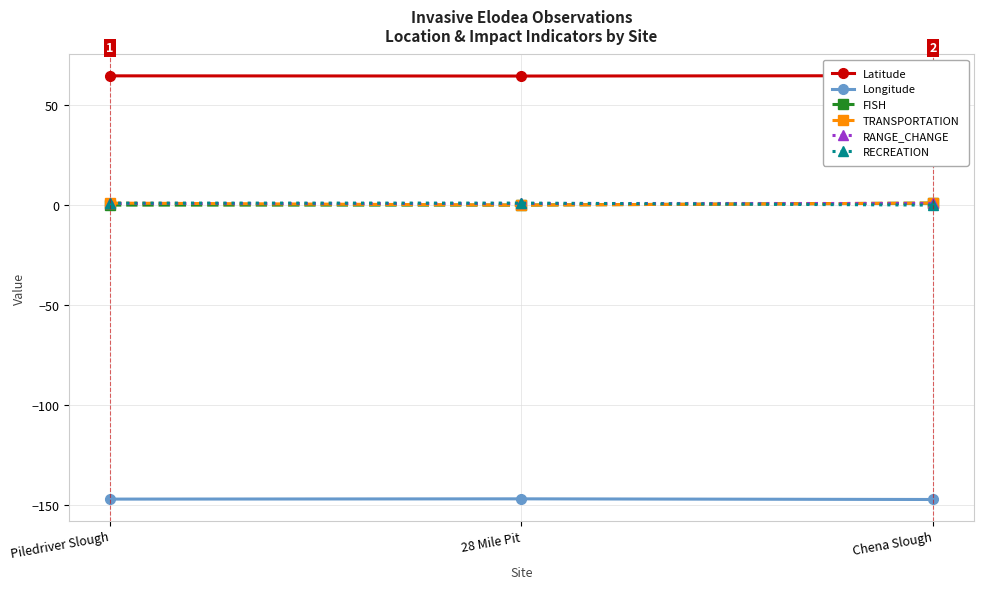

Does the chart display data point markers on the line(s)?

Yes